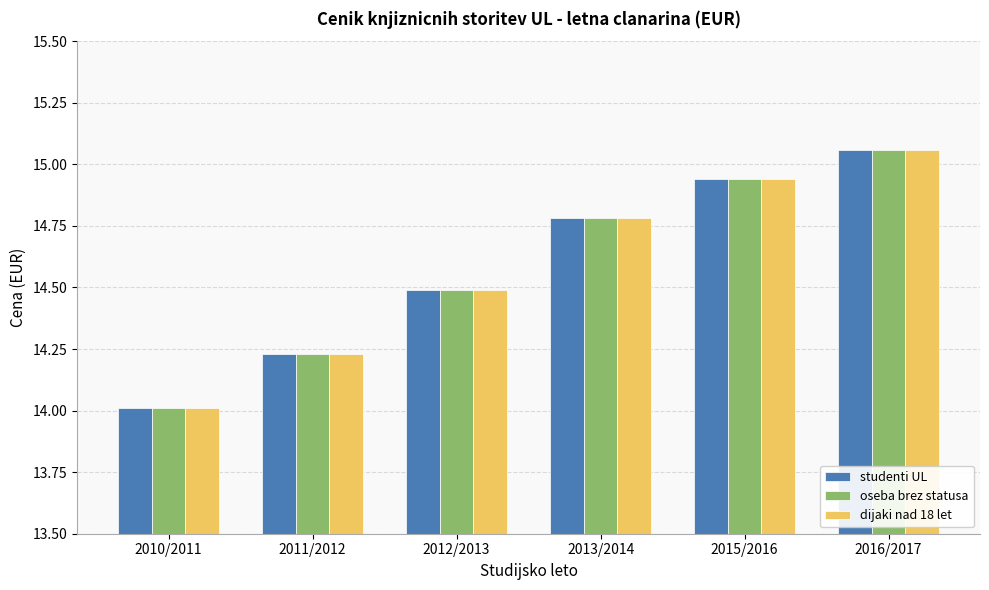

What is the sum of the dijaki nad 18 let values at 2015/2016 and 2012/2013?

29.4